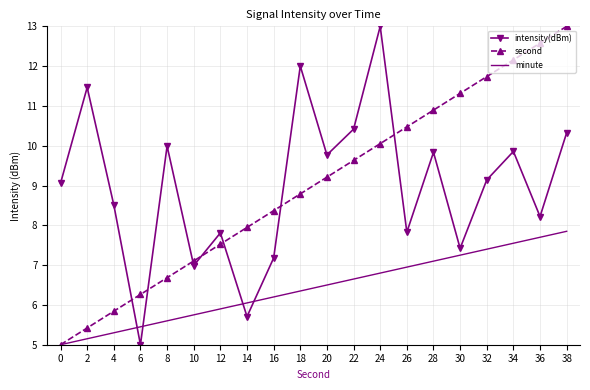

What value does the second series have at 20?

9.2